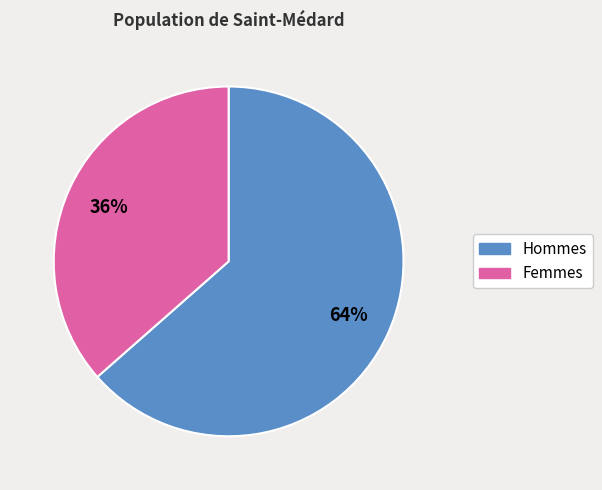

Which slice is the smallest?

Femmes